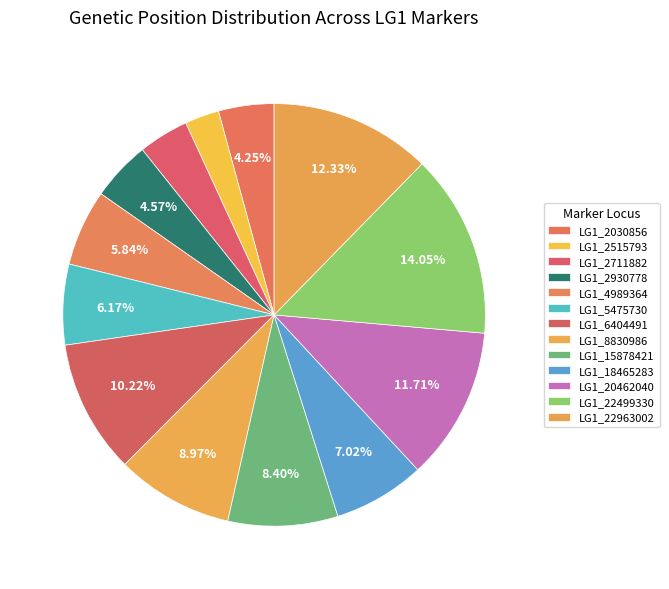

The LG1_6404491 slice represents 10% of the pie. True or false?

True